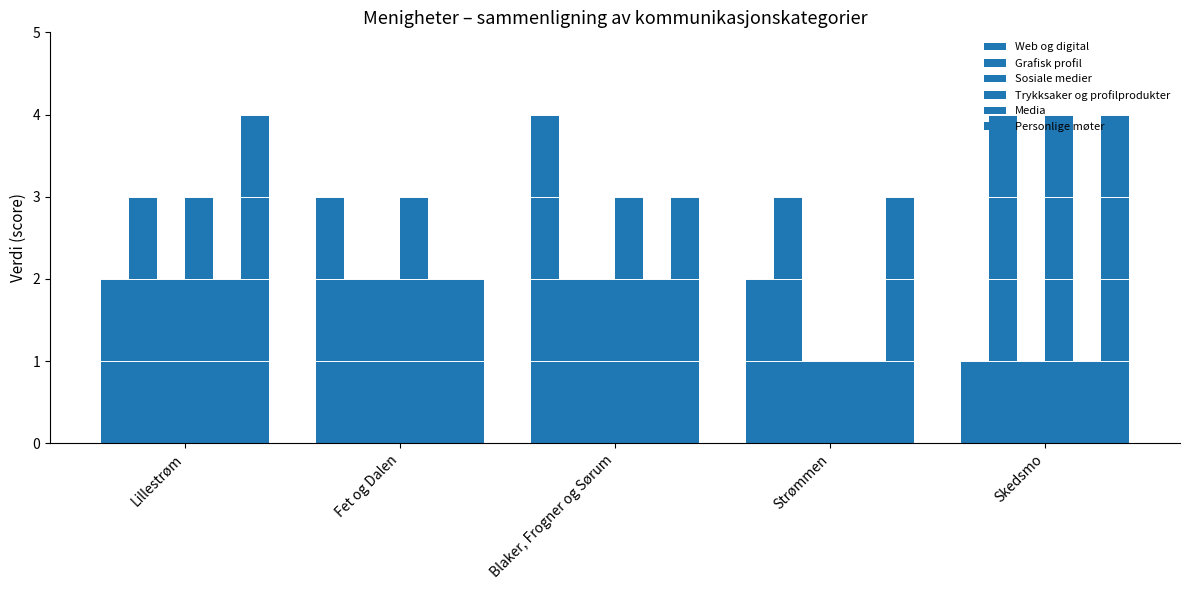

At Skedsmo, list the series in order from smallest to largest.

Web og digital, Sosiale medier, Media, Grafisk profil, Trykksaker og profilprodukter, Personlige møter